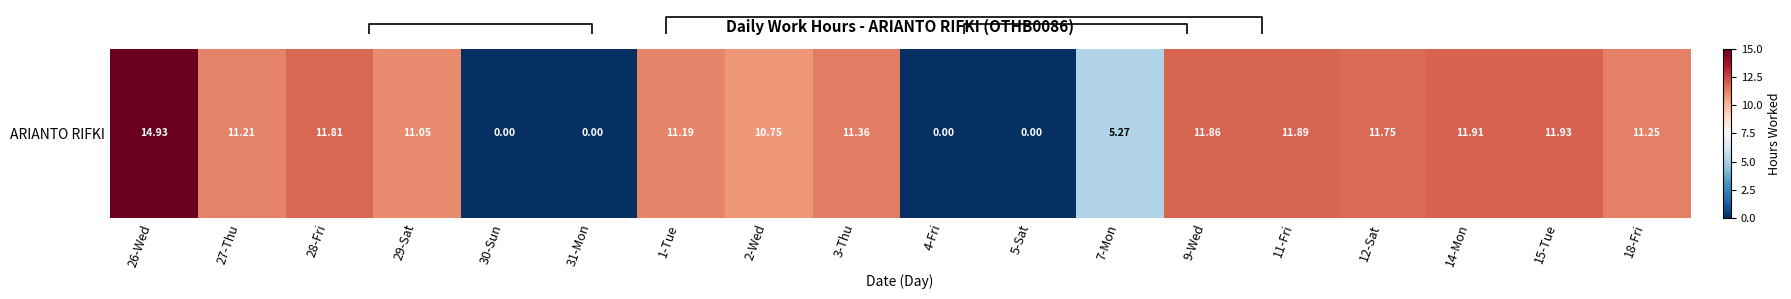

List the labels in order of value, smallest first.

30-Sun, 31-Mon, 4-Fri, 5-Sat, 7-Mon, 2-Wed, 29-Sat, 1-Tue, 27-Thu, 18-Fri, 3-Thu, 12-Sat, 28-Fri, 9-Wed, 11-Fri, 14-Mon, 15-Tue, 26-Wed